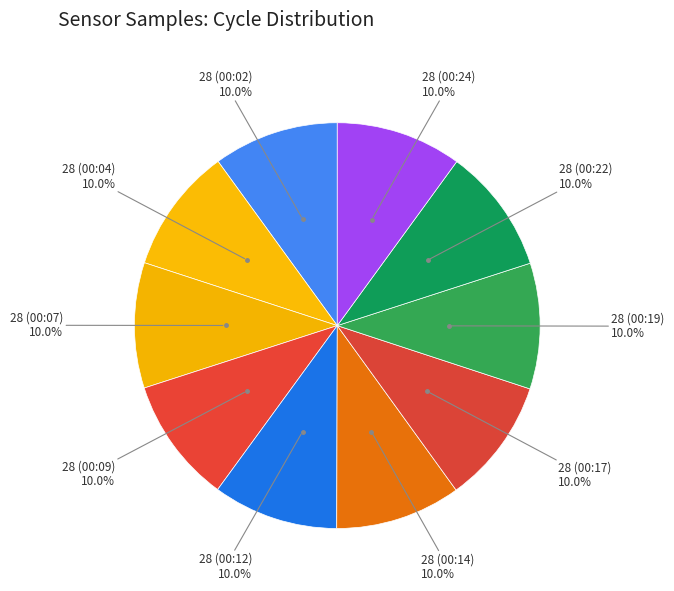

How many slices are in this pie chart?

10